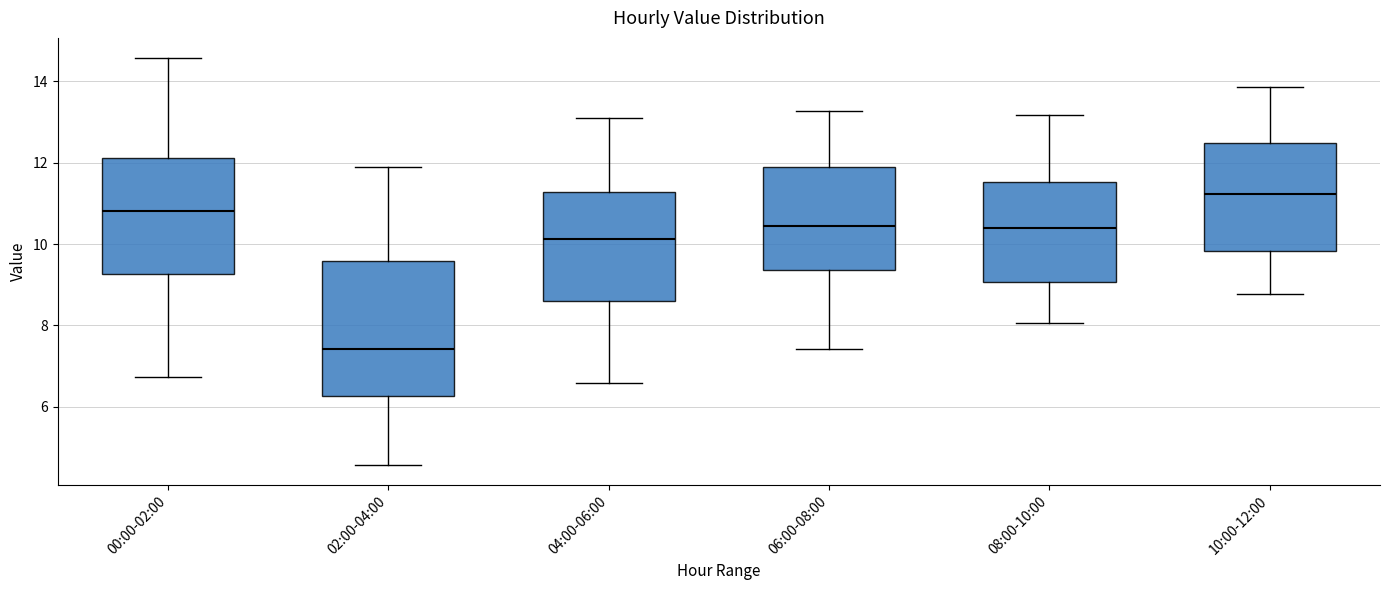

Where does the lower whisker of the box for 02:00-04:00 end on the y-axis? The values are not printed on the chart, so give them approximately, as read against the axis.

4.6